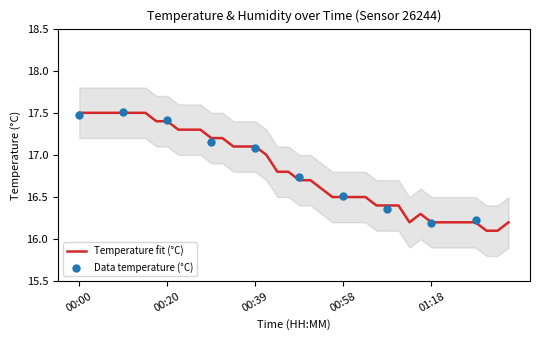

Which has a higher value, 01:16 or 01:21?

01:16